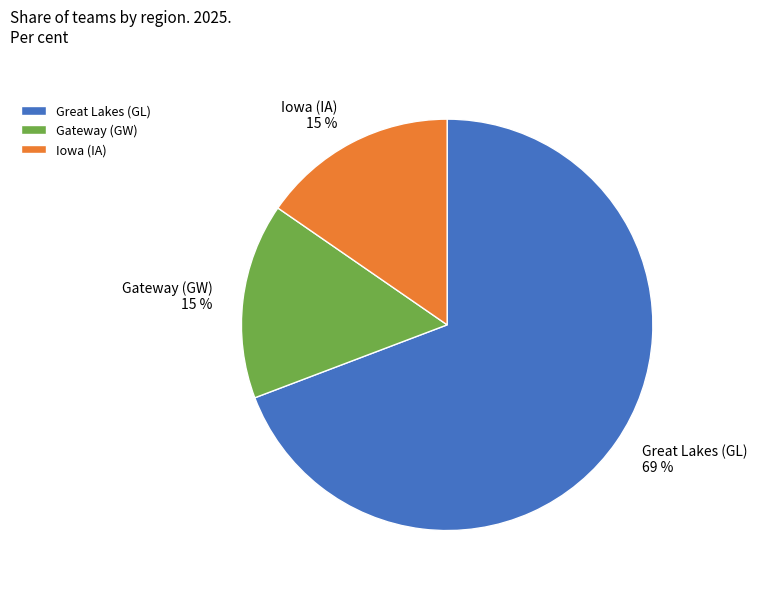

Which has a higher value, Great Lakes (GL) or Gateway (GW)?

Great Lakes (GL)